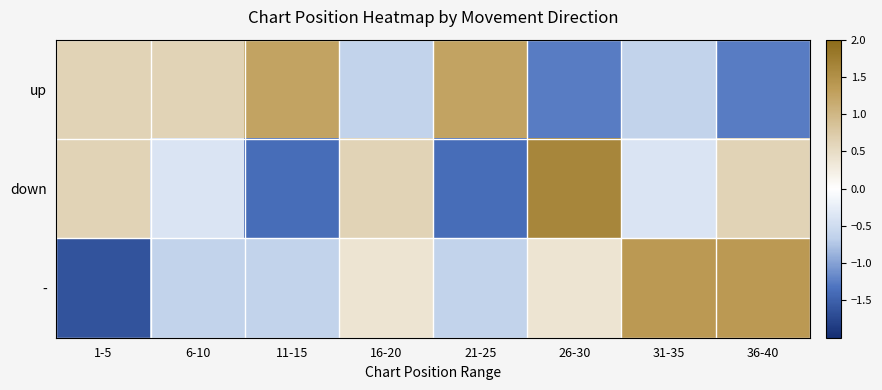

How many series are shown in this chart?

3